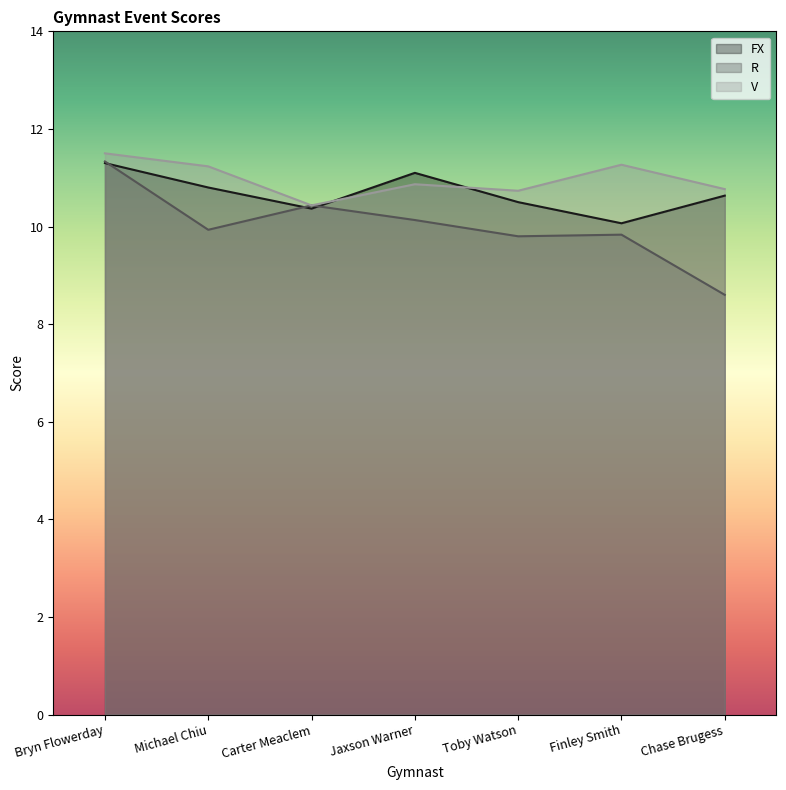

True or false: FX and R intersect in this chart.

True